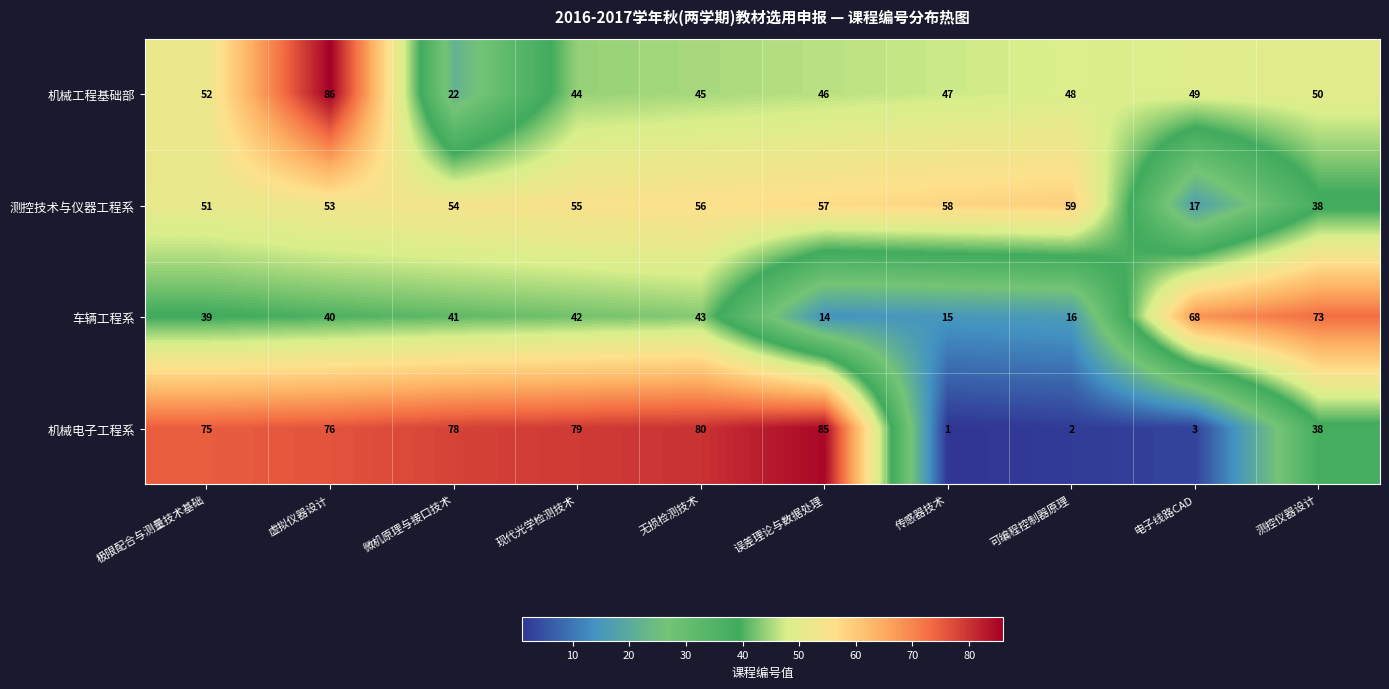

What is the highest value of the 车辆工程系 series?

73